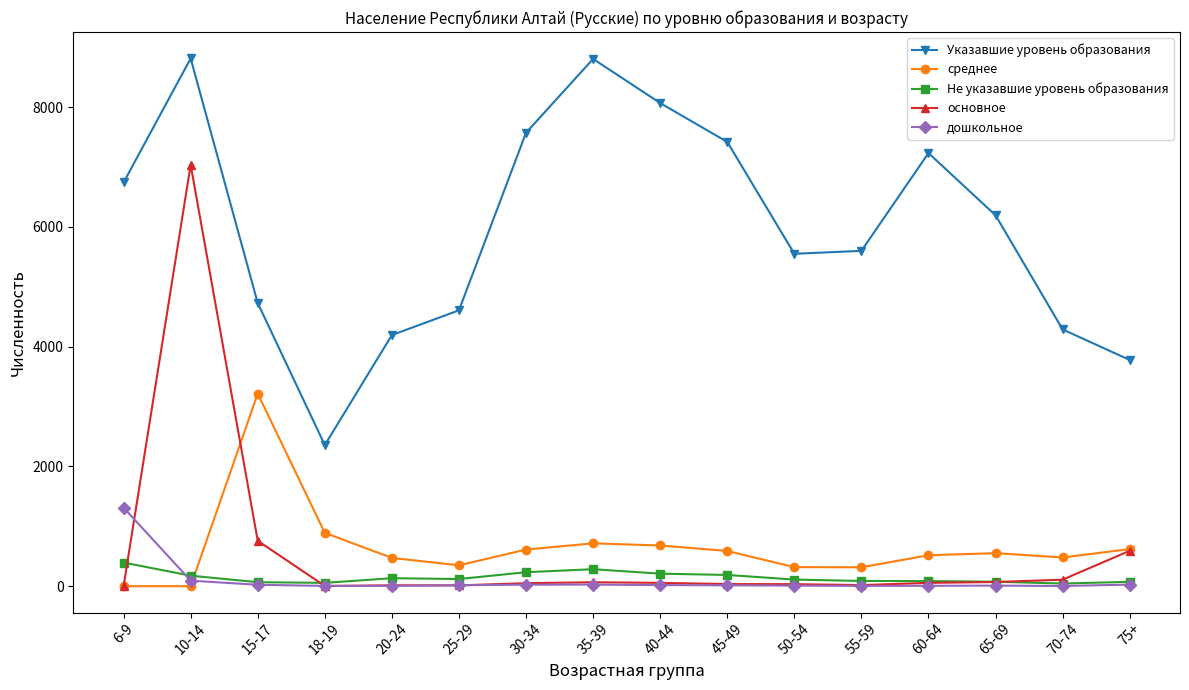

What is the average value of the среднее series?

645